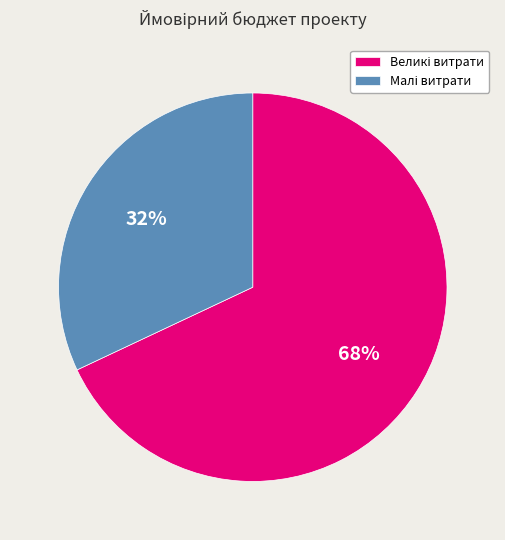

To the nearest percent, what is the difference between the largest and smallest slice percentages?

36%